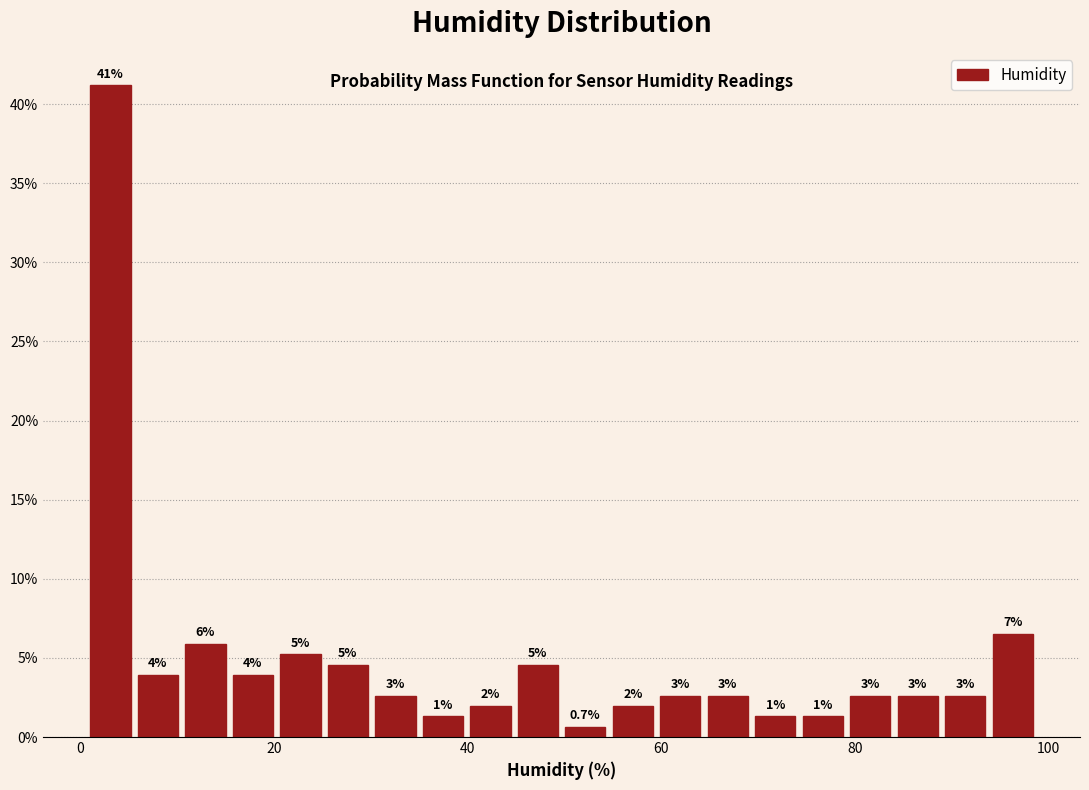

Around what value on the x-axis is the tallest bar? Give the approximate position of its centre, as read against the axis.

4